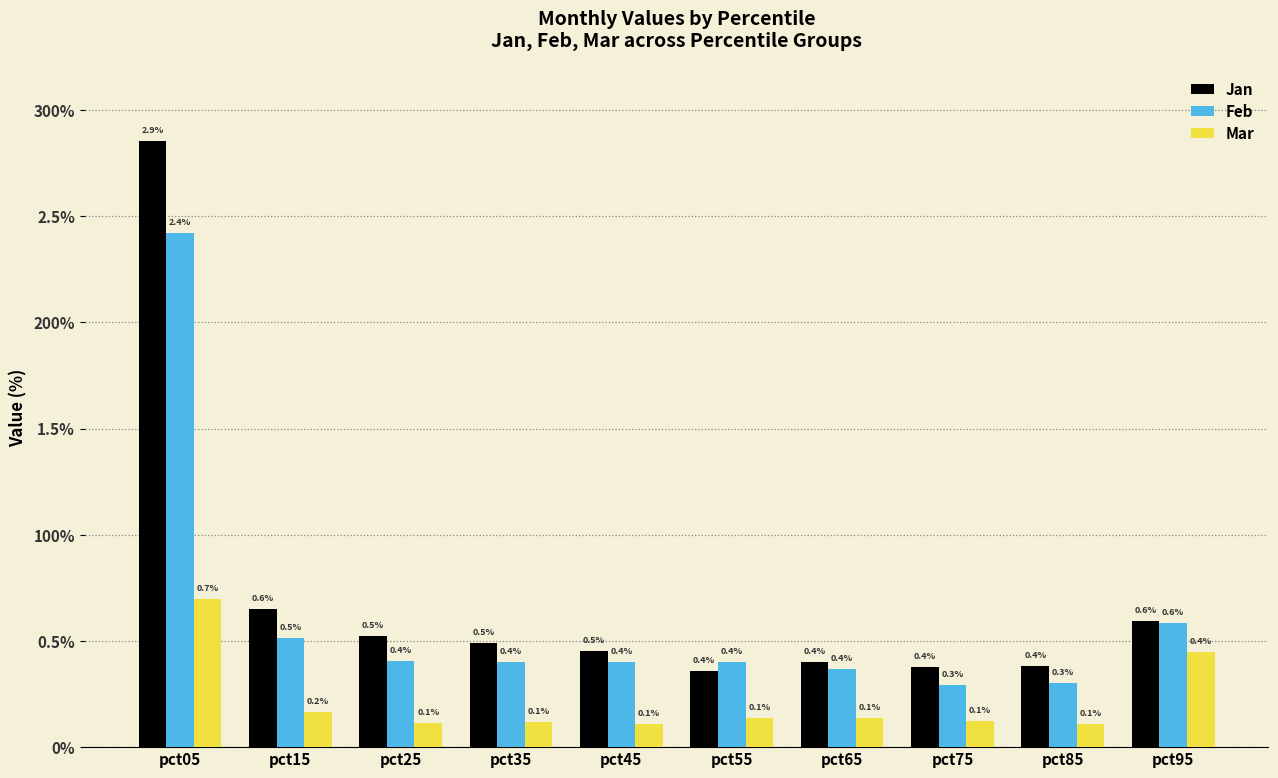

What is the value of the Mar bar at the 9th from the left?

0.1